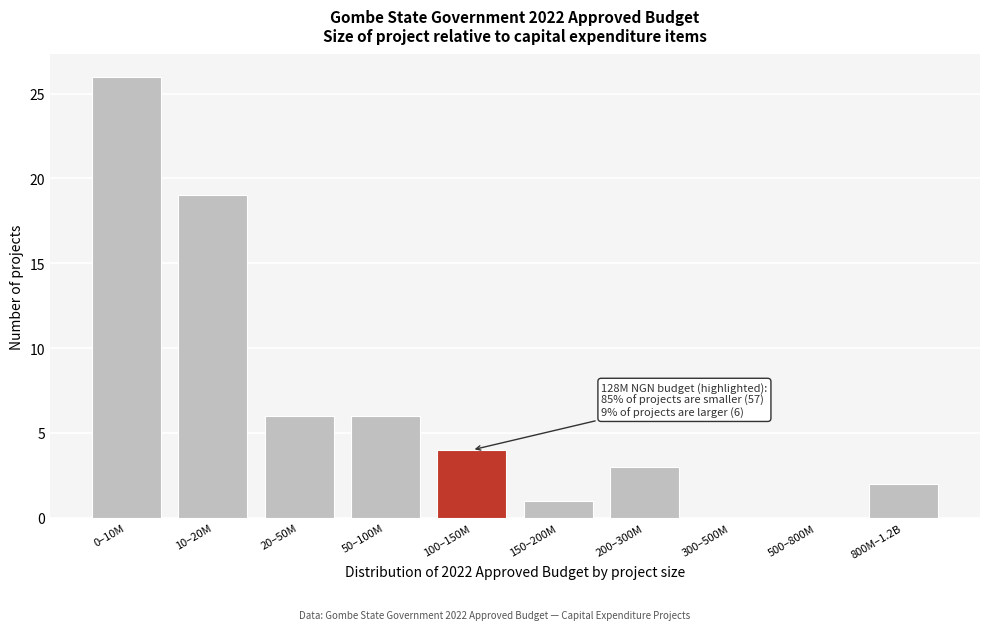

Reading left to right, what are all the values shown in this chart?

0–10M=26	10–20M=19	20–50M=6	50–100M=6	100–150M=4	150–200M=1	200–300M=3	300–500M=0	500–800M=0	800M–1.2B=2